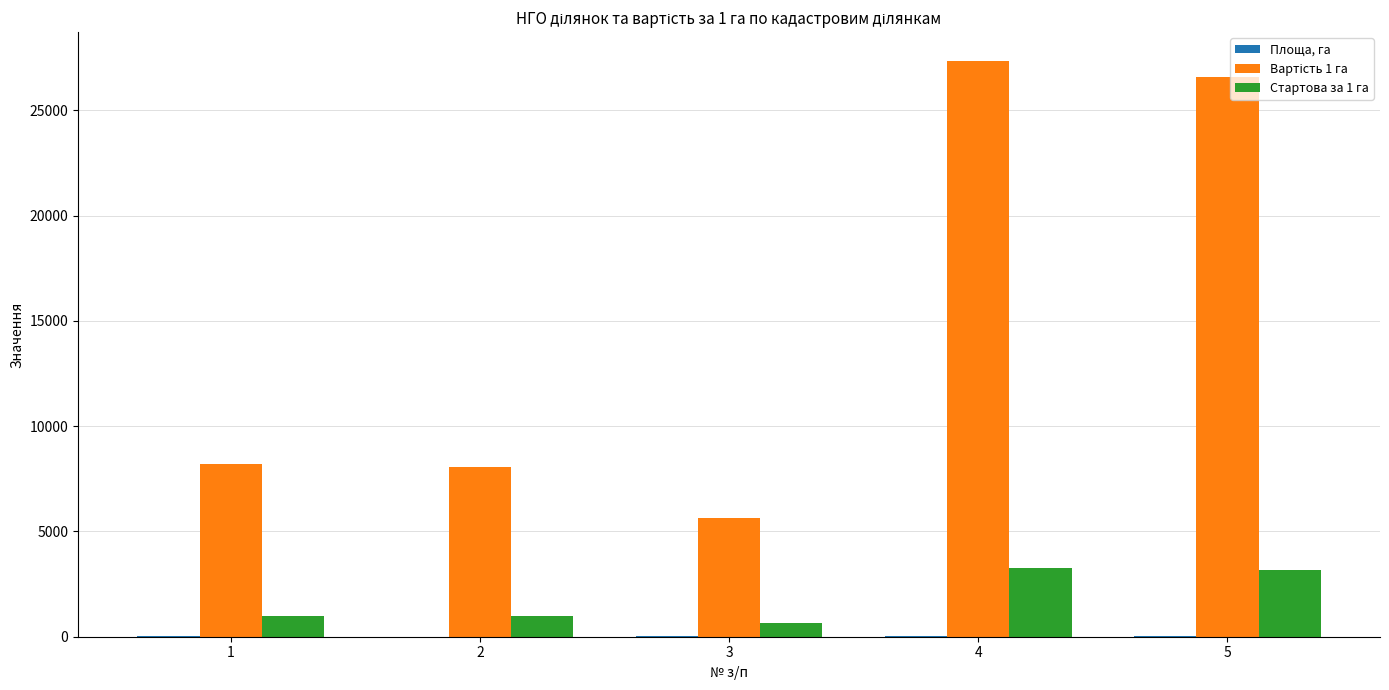

What is the maximum value shown in the chart?

27348.9